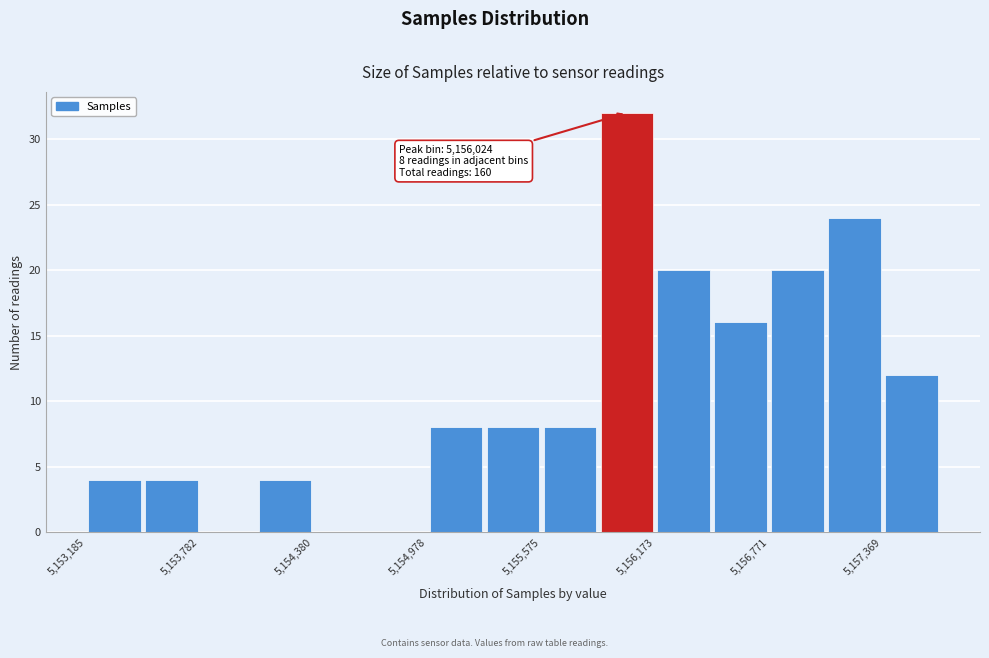

Read against the x-axis, roughly where is the centre of the tallest bar?

5156000